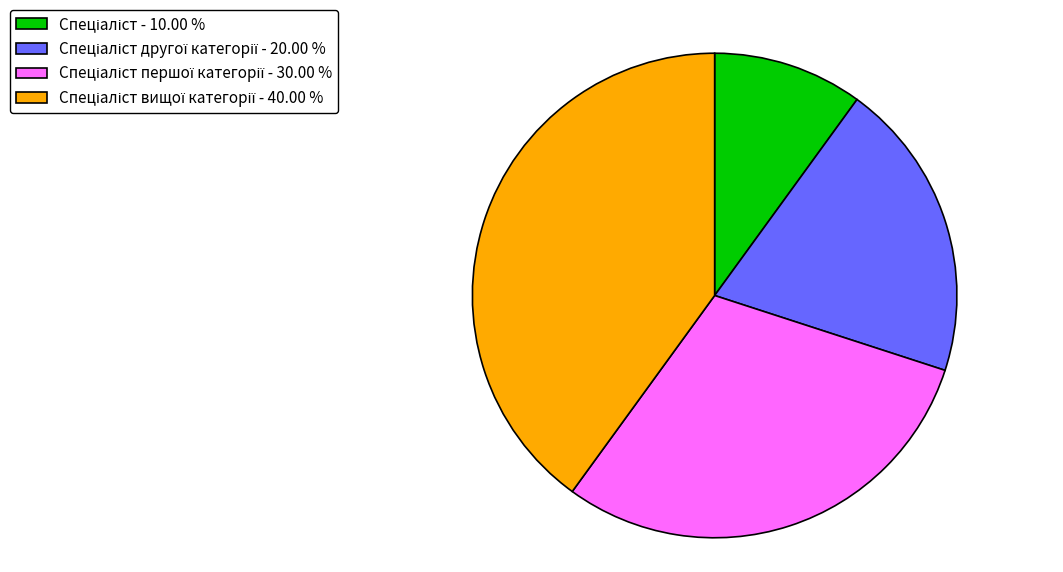

Is there any slice that represents more than half of the pie?

No